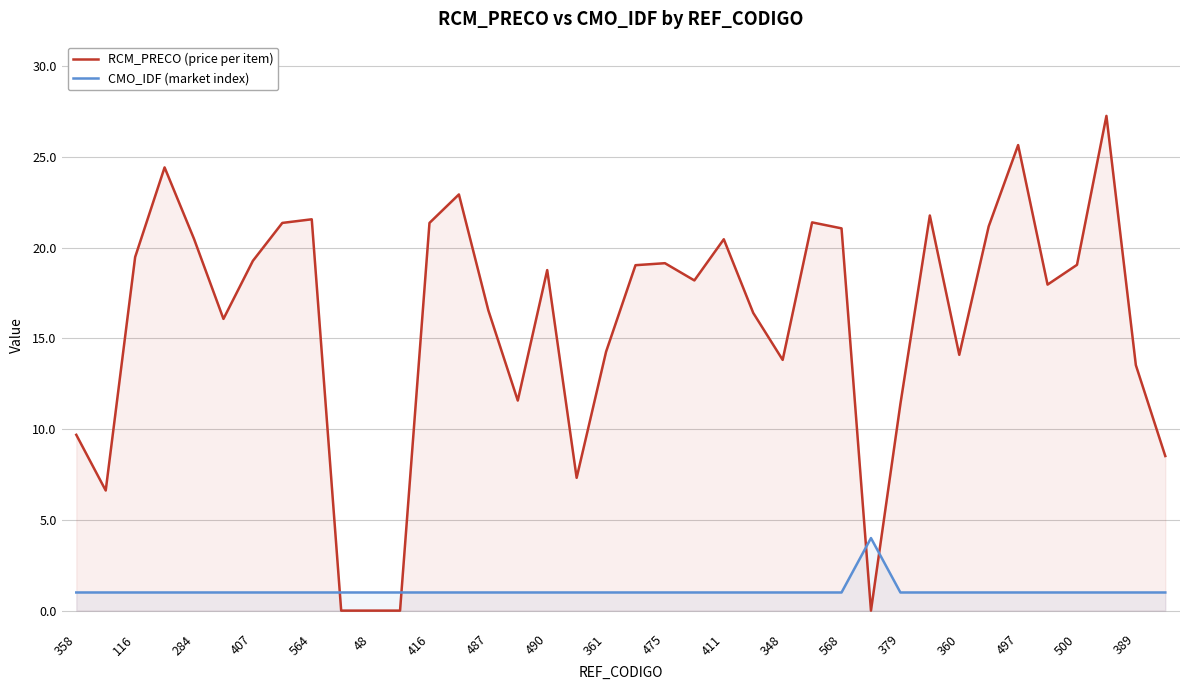

What is the label of the 32nd point from the left?

31